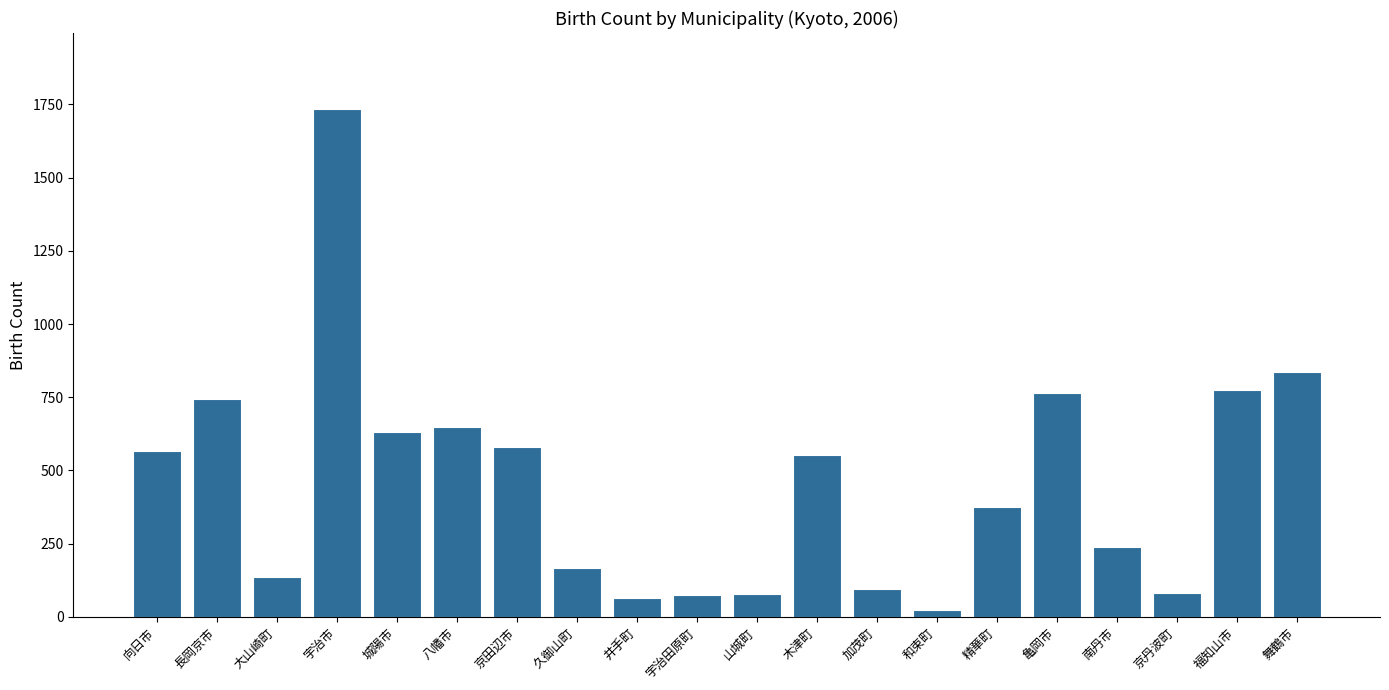

True or false: the data shows 82 at 京丹波町.

True